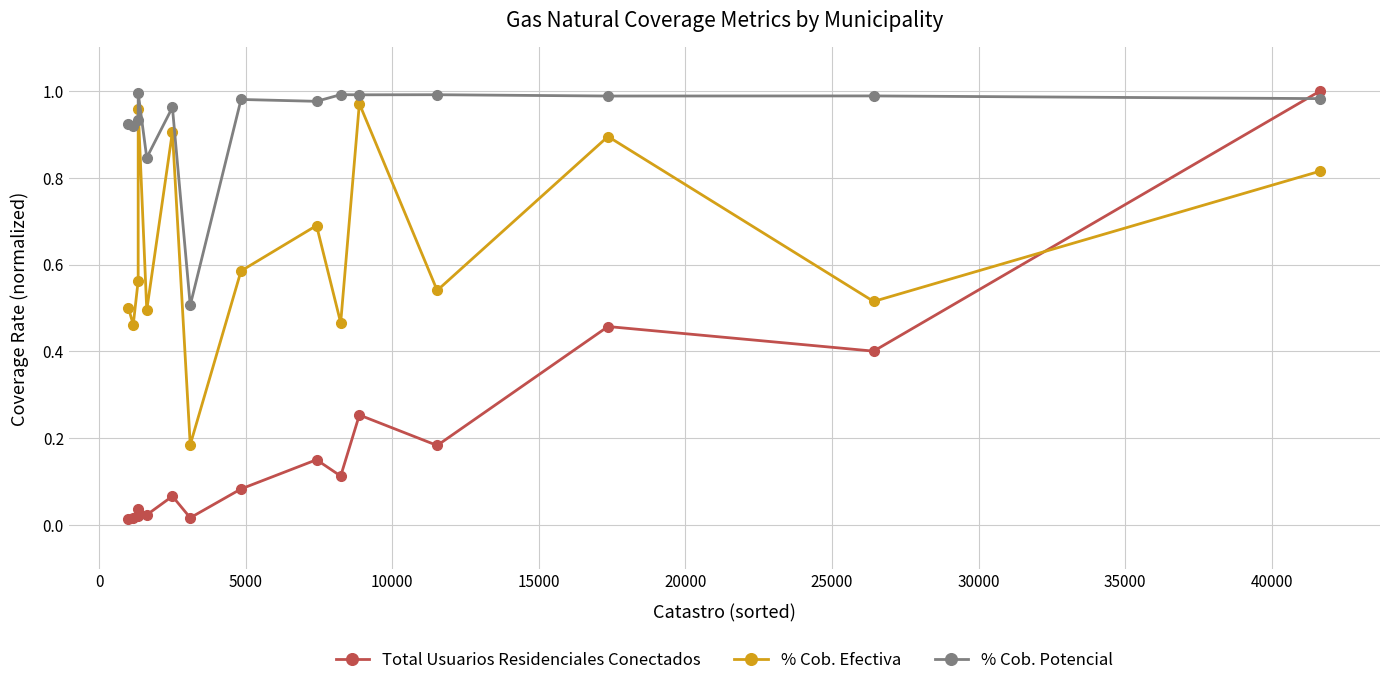

Which series has the largest range (max minus min)?

Total Usuarios Residenciales Conectados